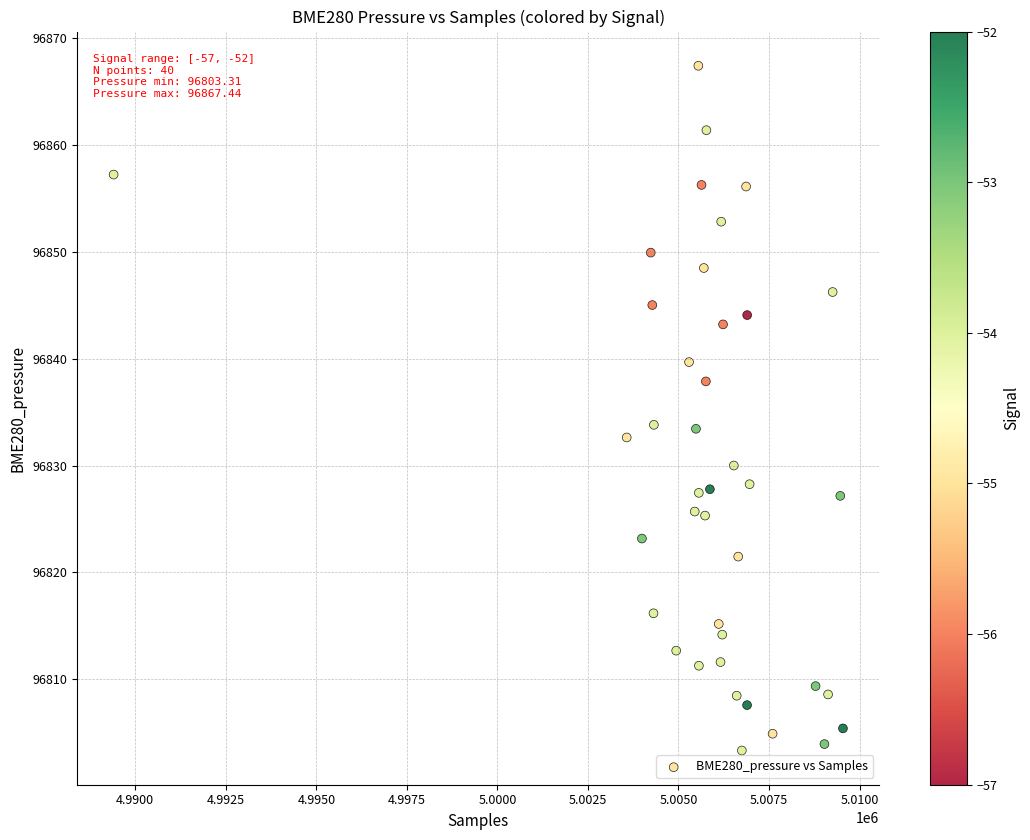

What is the range of X values (max minus min)?

20139.0